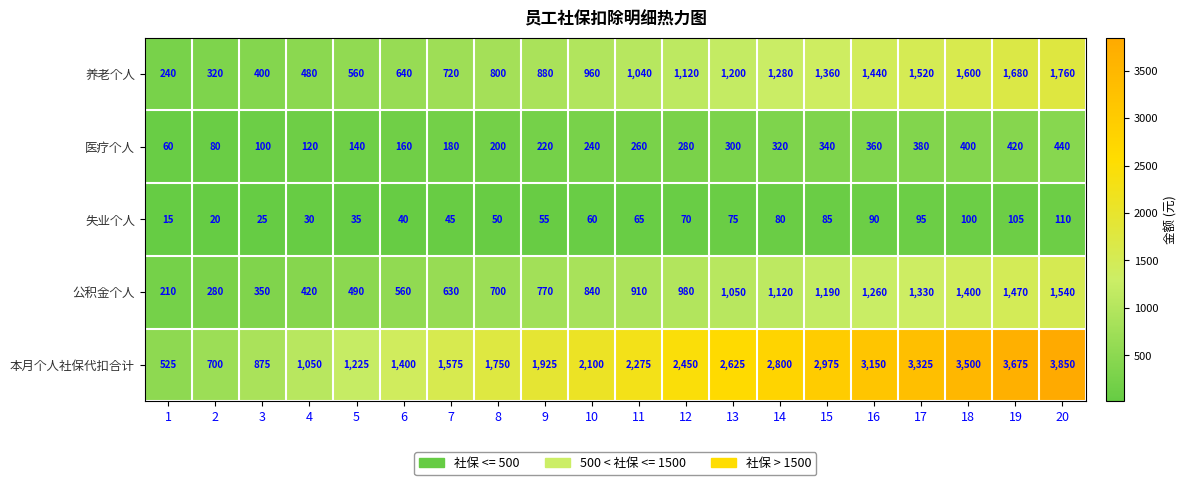

Which series has the largest range (max minus min)?

本月个人社保代扣合计